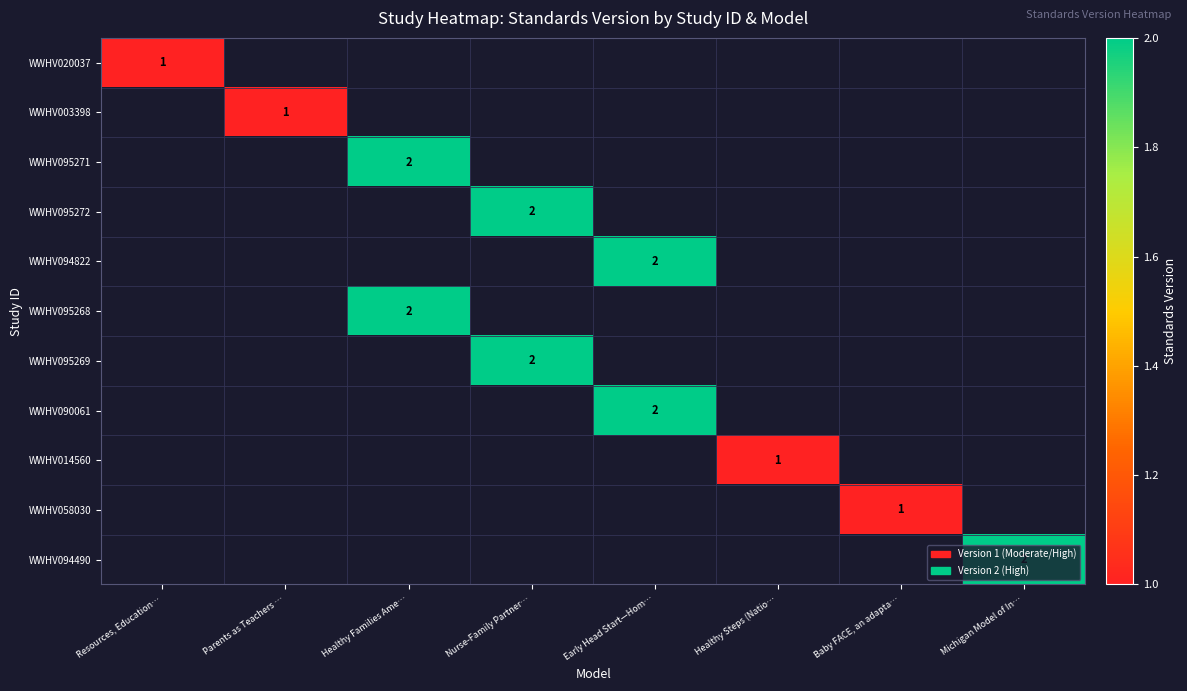

Is the value of WWHV095268 at Healthy Families Ame… greater than the value of WWHV020037 at Resources, Education…?

Yes